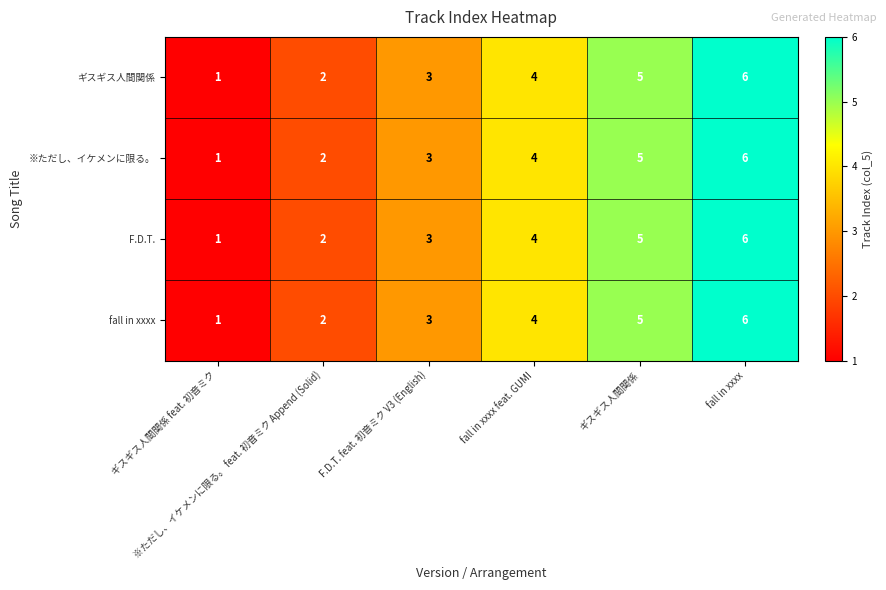

What is the total value across all series at fall in xxxx?

24